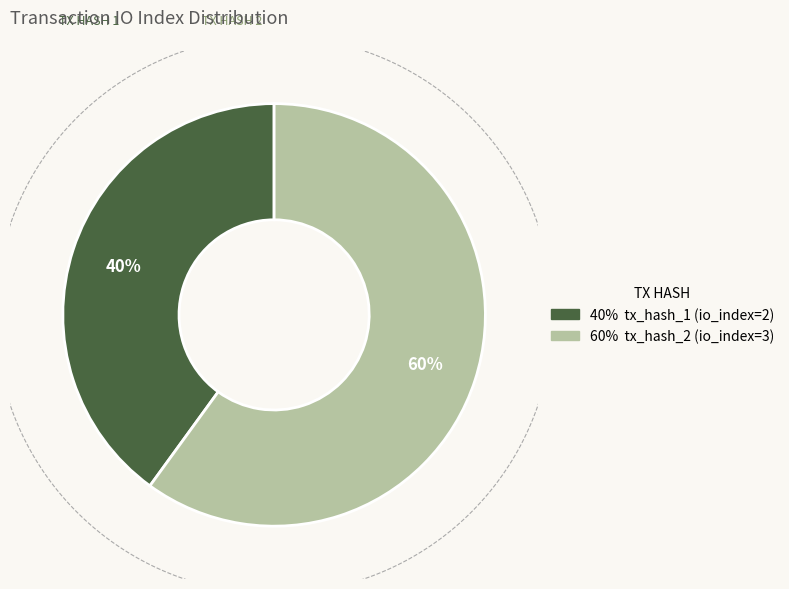

The tx_hash_1 (io_index=2) slice represents 32% of the pie. True or false?

False